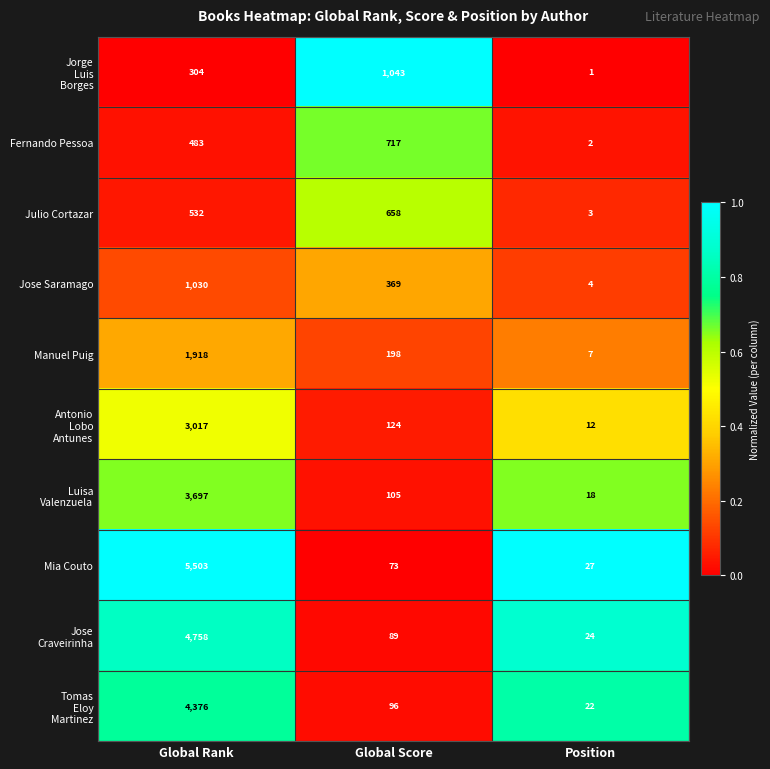

Rank the categories by Julio Cortazar value from highest to lowest.

Global Score, Global Rank, Position